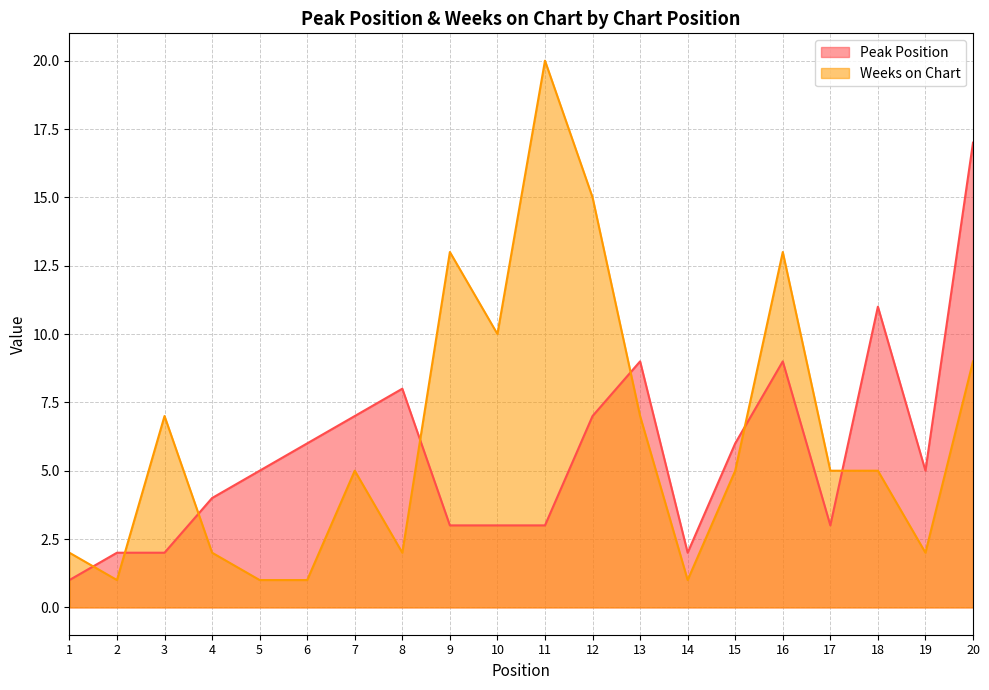

Between 18 and 9, which is larger?

18